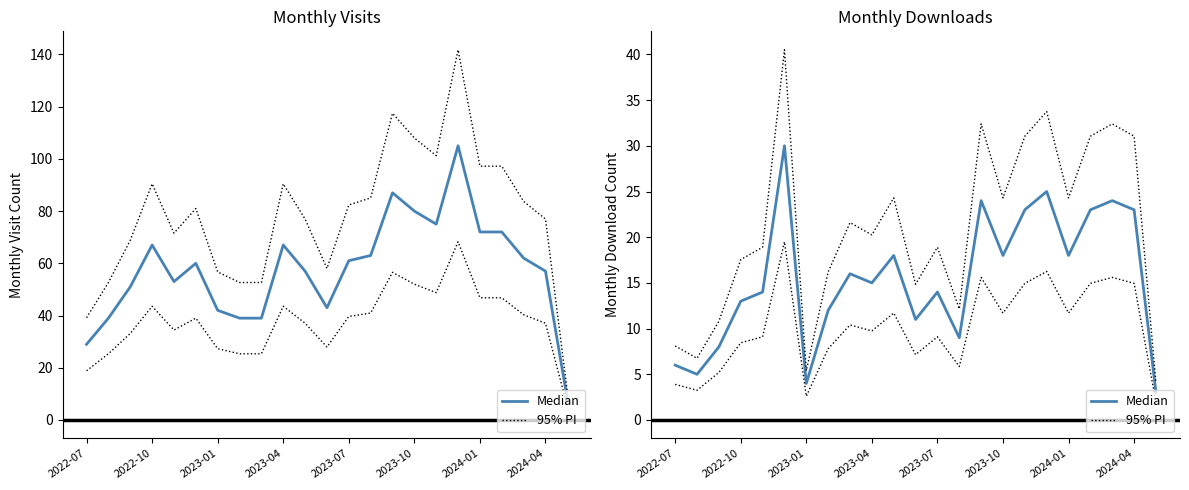

What is the average value of the 95% PI series?

20.9